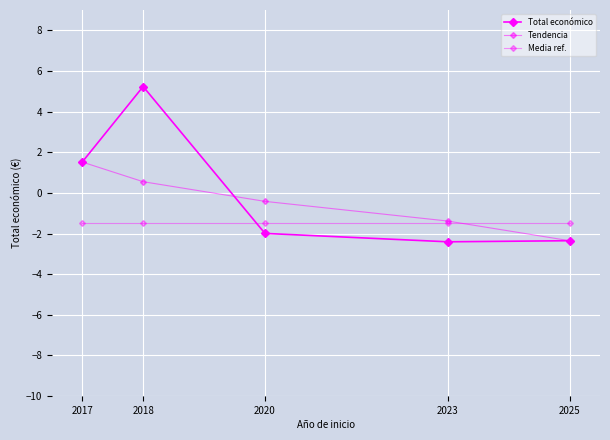

True or false: Media ref. and Total económico cross at least once.

True